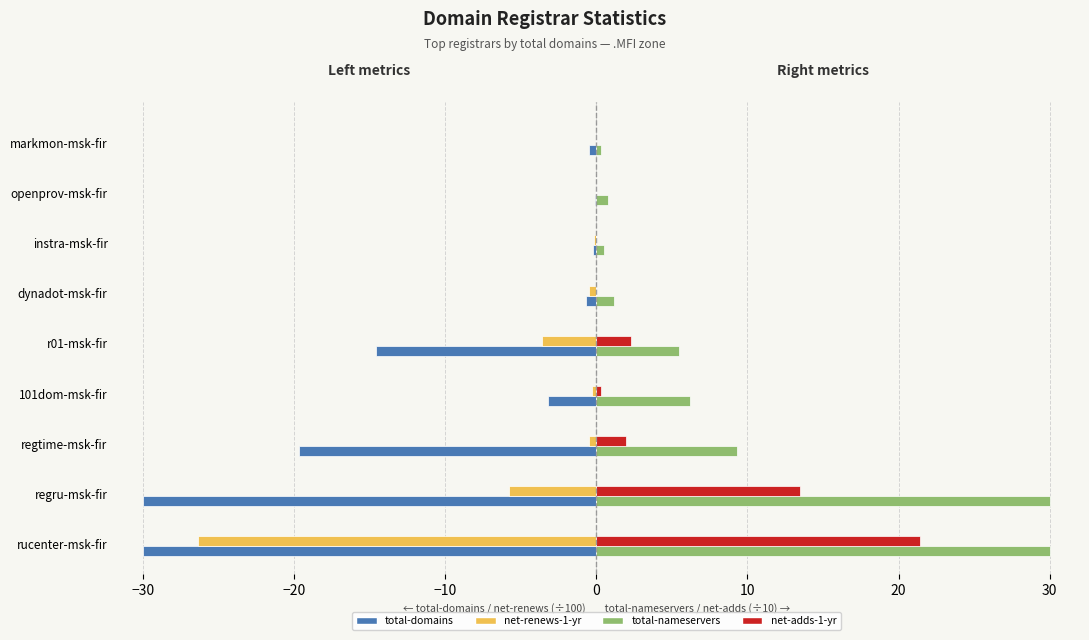

What is the highest value of the net-adds-1-yr series?

21.4